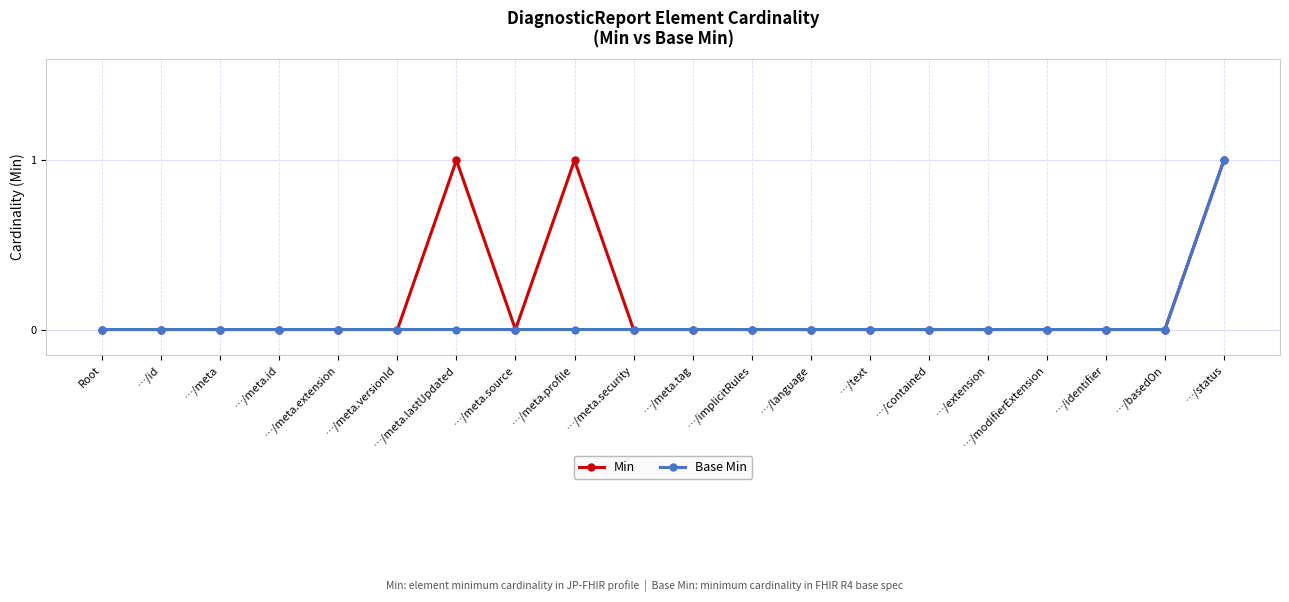

What is the label of the 14th point from the left?

…/text